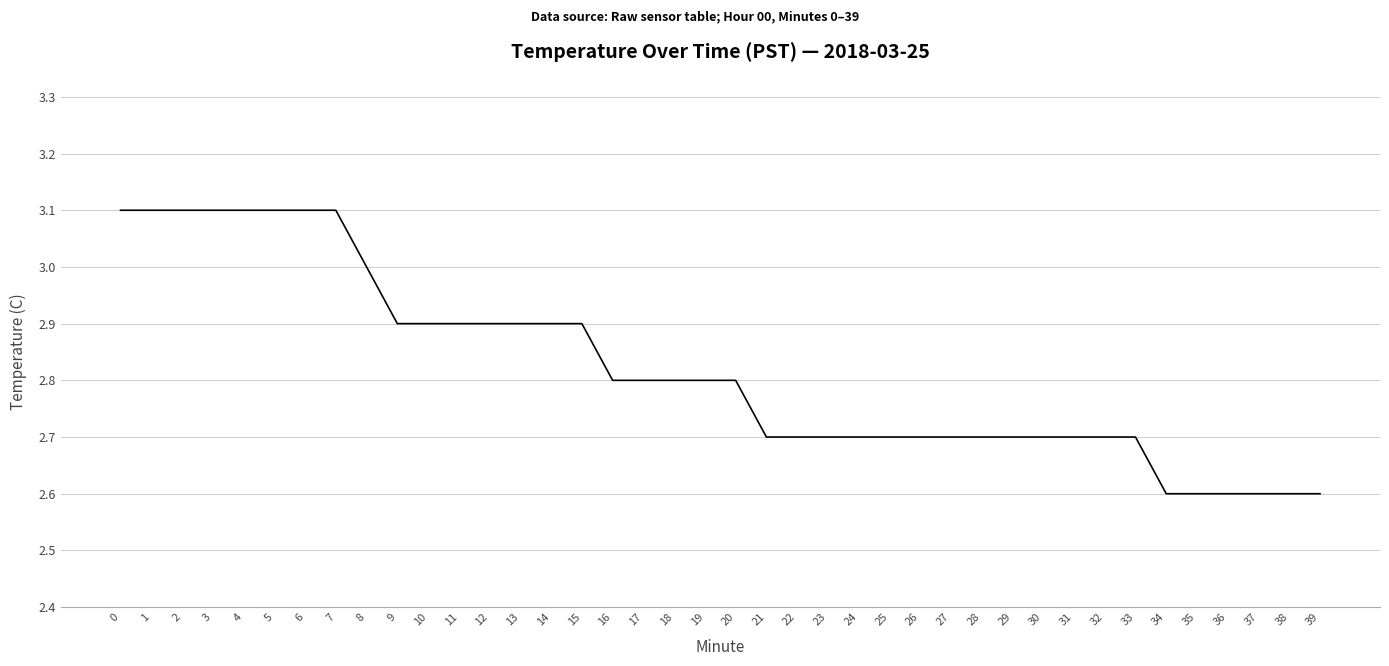

Approximately how many times larger is the value at 17 compared to 38?

1.1